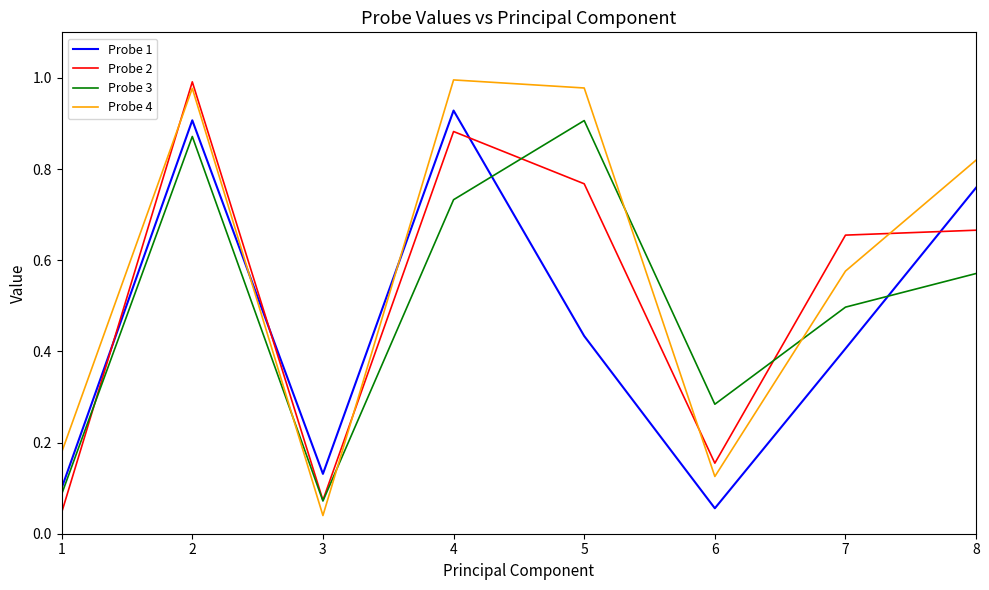

Which series changed the most between 1 and 2?

Probe 2